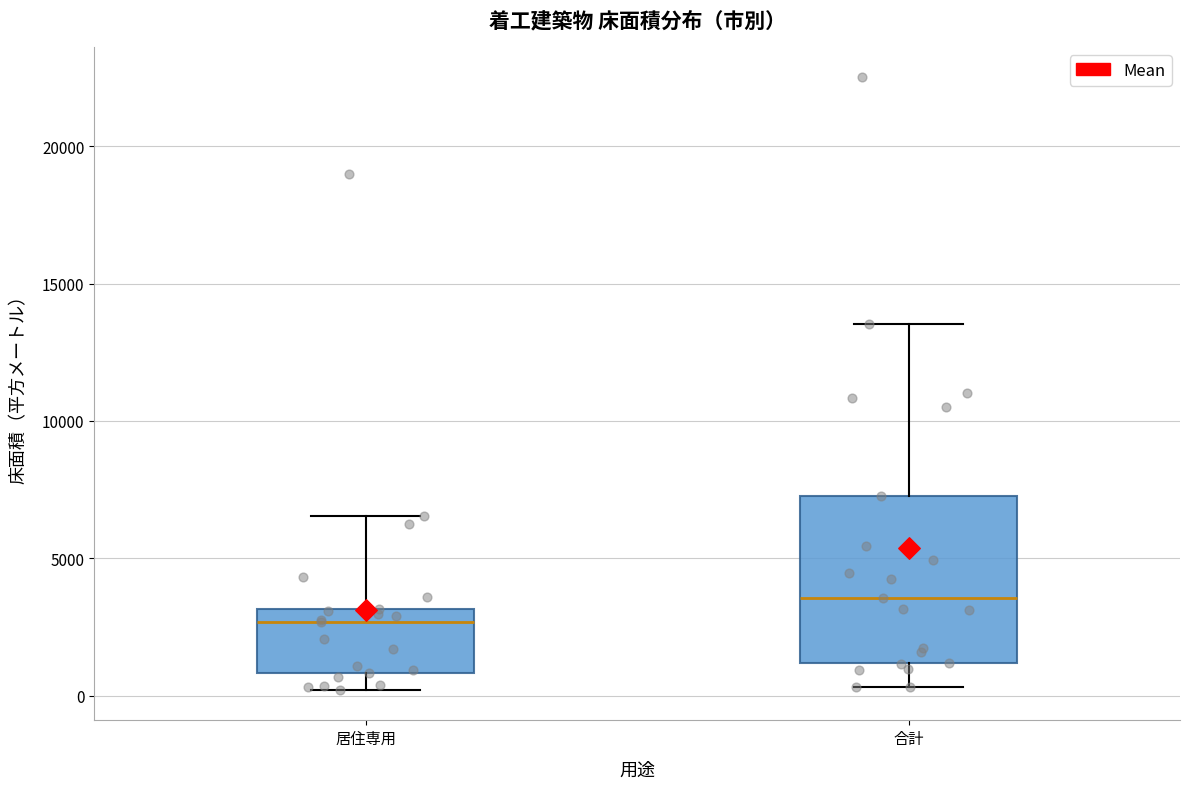

Which box has the highest median line?

合計